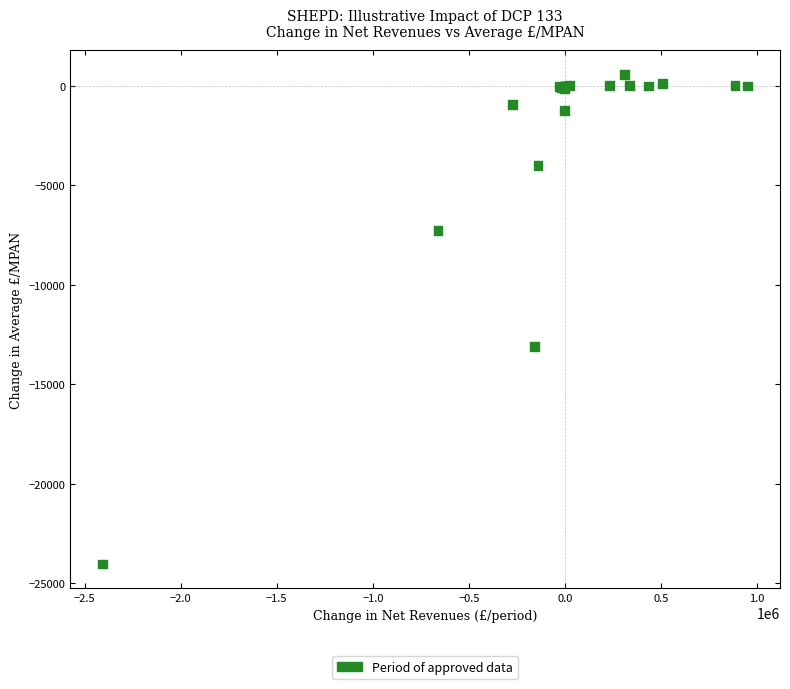

What Y value in the scatter plot is closest to -11732?

-13084.2